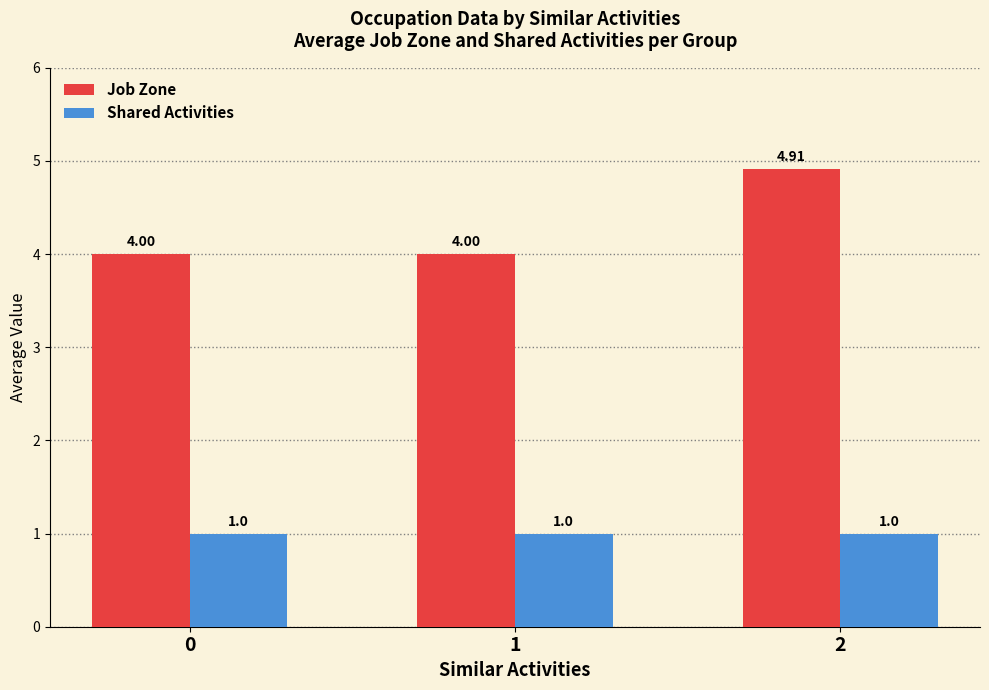

At 1, list the series in order from largest to smallest.

Job Zone, Shared Activities